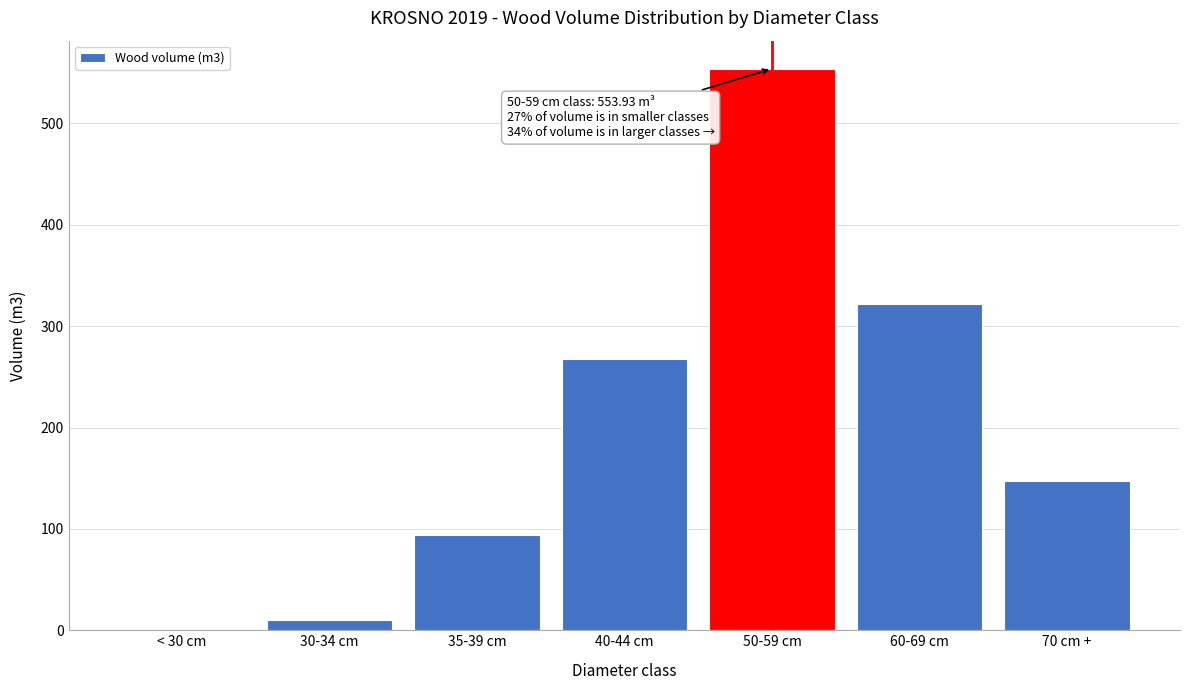

Reading left to right, what are all the values shown in this chart?

< 30 cm=0.7	30-34 cm=10.1	35-39 cm=94.3	40-44 cm=267.9	50-59 cm=553.9	60-69 cm=322.1	70 cm +=147.3